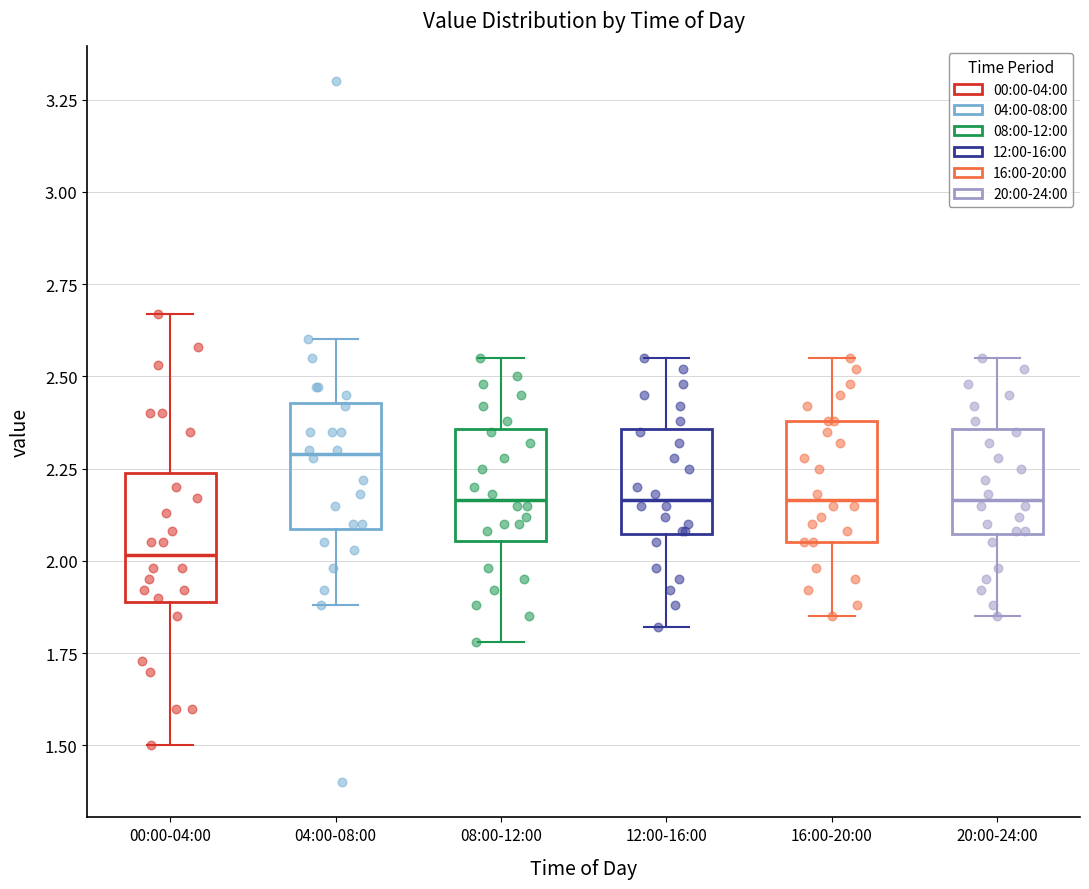

Where does the median line of the box for 20:00-24:00 sit on the y-axis? The values are not printed on the chart, so give them approximately, as read against the axis.

2.15